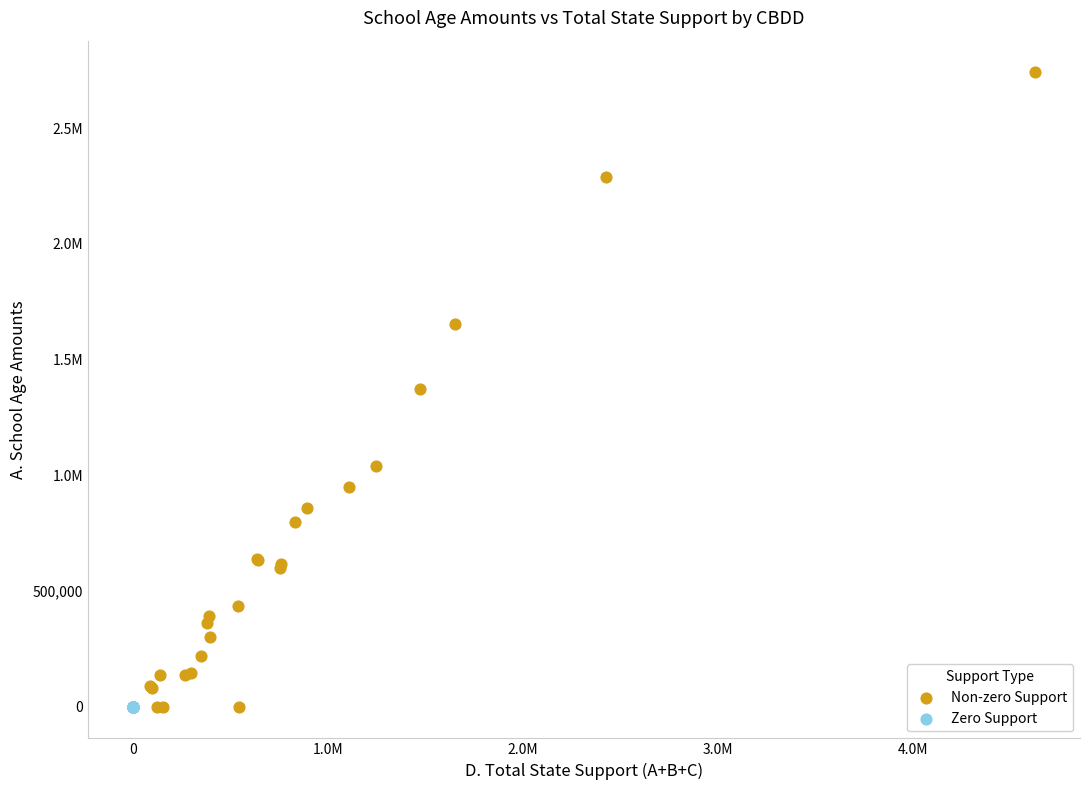

What are all the series names shown in the legend?

Non-zero Support, Zero Support